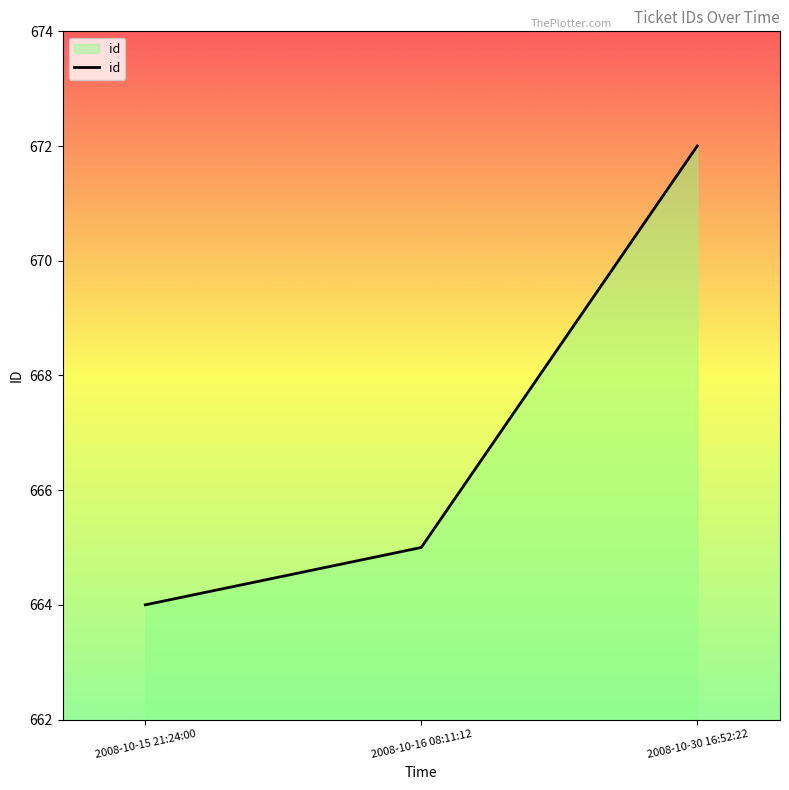

Count the number of data series in this chart.

1